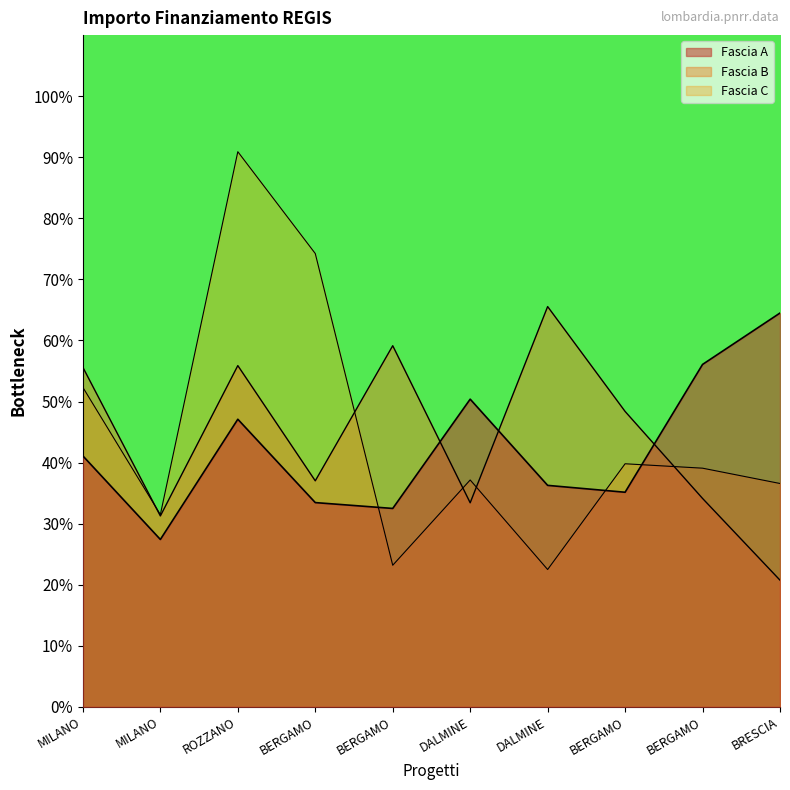

At which category is the sum across all series the highest?

ROZZANO